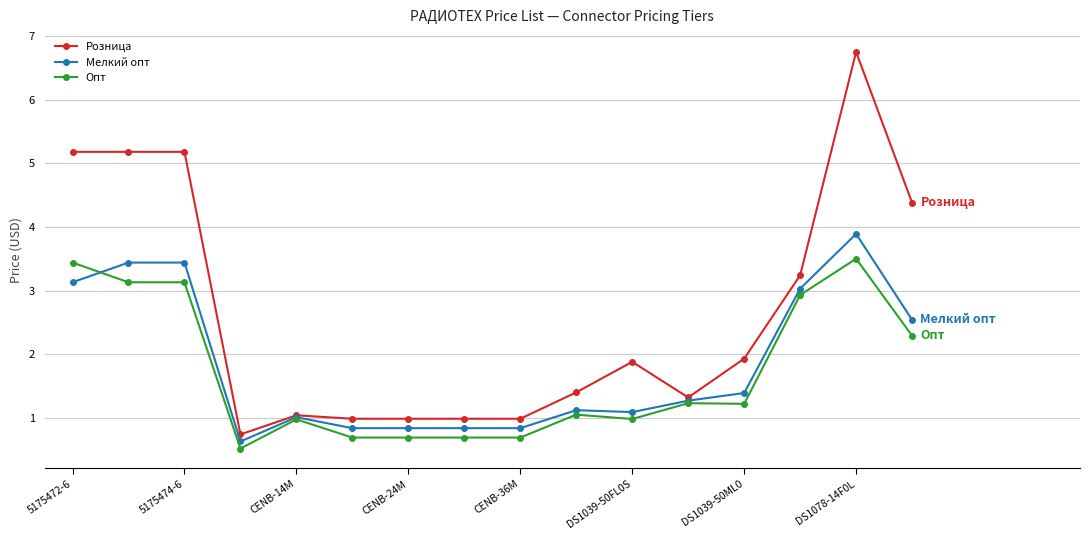

Which series has the largest total across all categories?

Розница